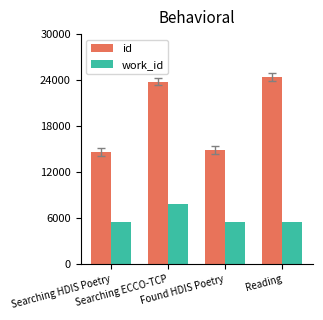

What is the lowest value of the id series?

14609